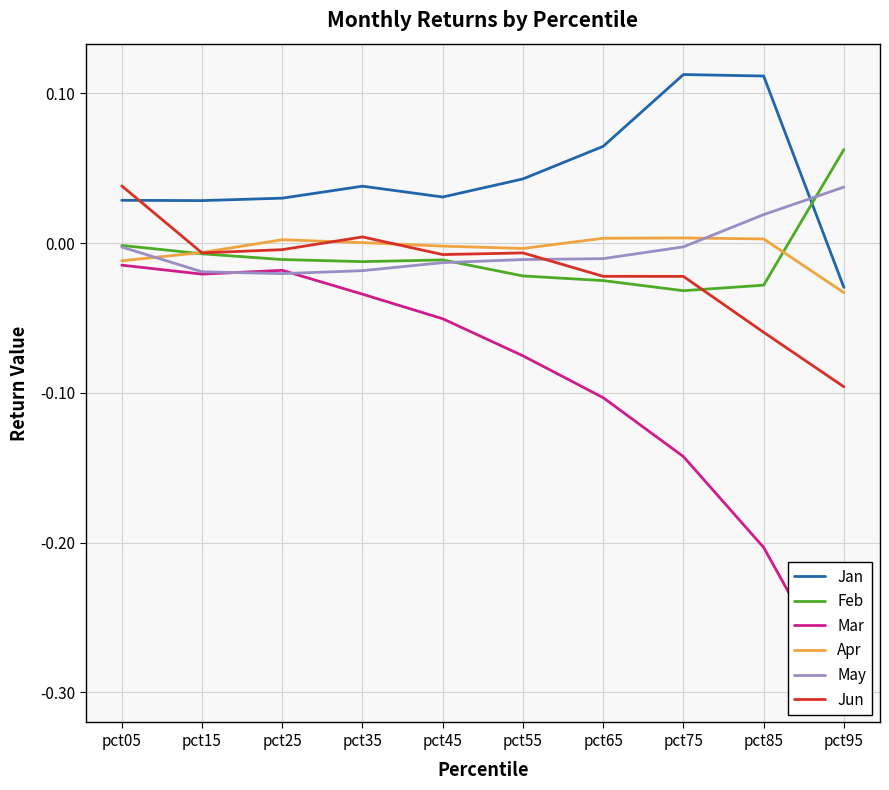

At which label is Feb closest to 0?

pct05